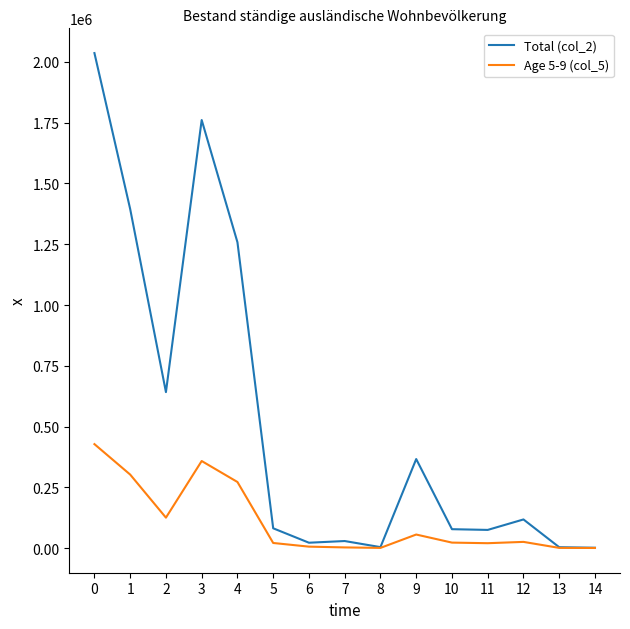

Which series has the widest spread of values?

Total (col_2)